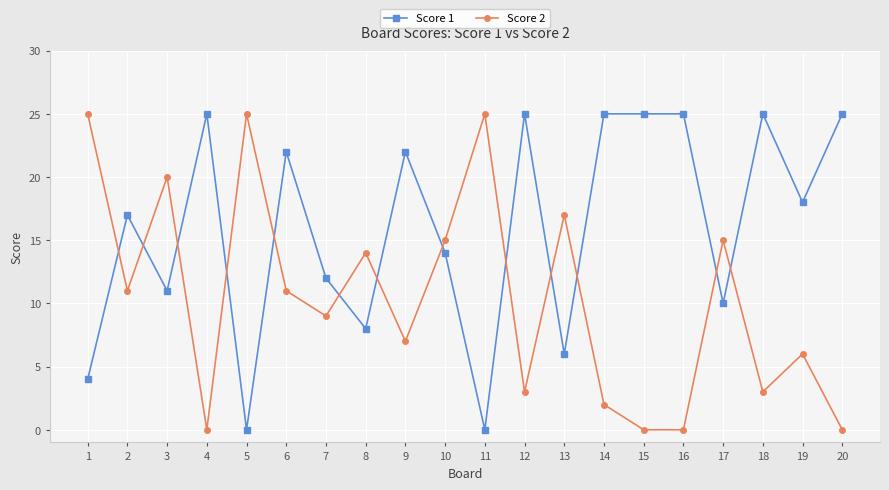

At which category is the sum across all series the highest?

6